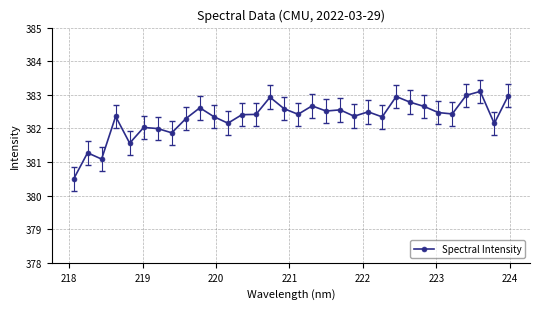

True or false: the data has more than 1 interior local peaks.

True